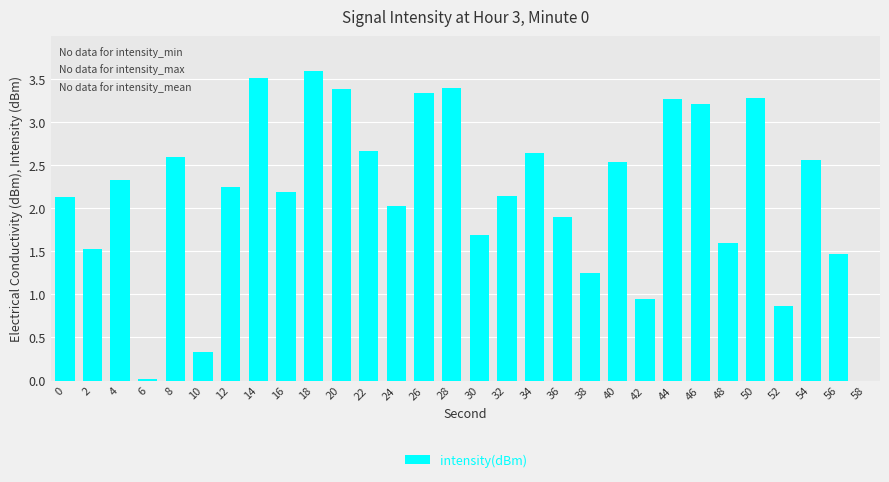

Between 4 and 58, which is larger?

4